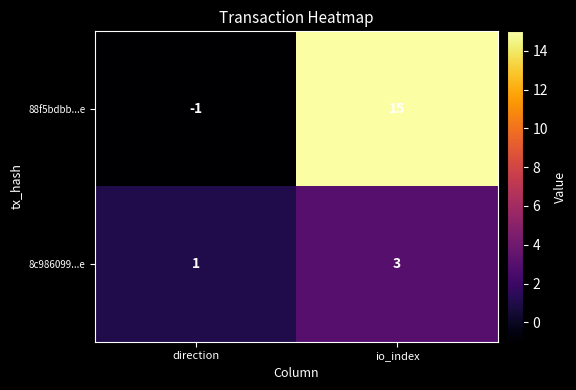

Rank the series by their average value, from lowest to highest.

8c986099...e, 88f5bdbb...e